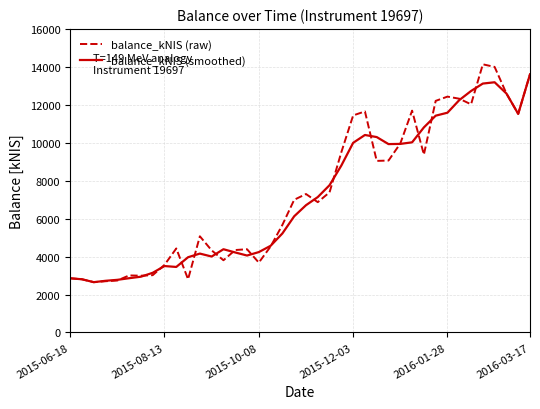

What is the maximum value shown in the chart?

14133.6